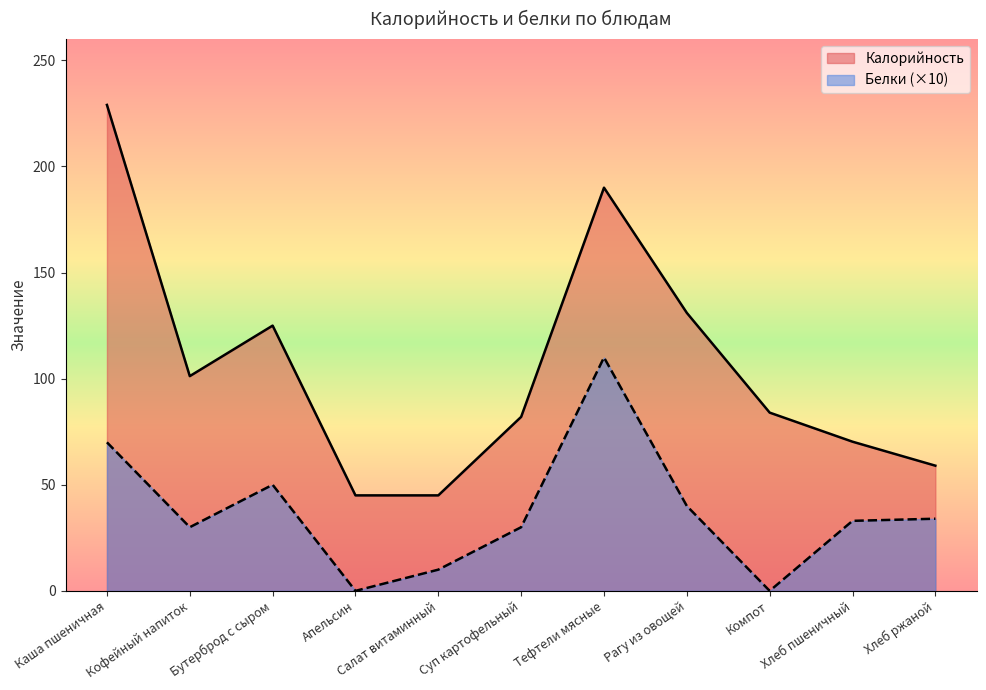

Rank the series by their average value, from highest to lowest.

Калорийность, Белки (×10)